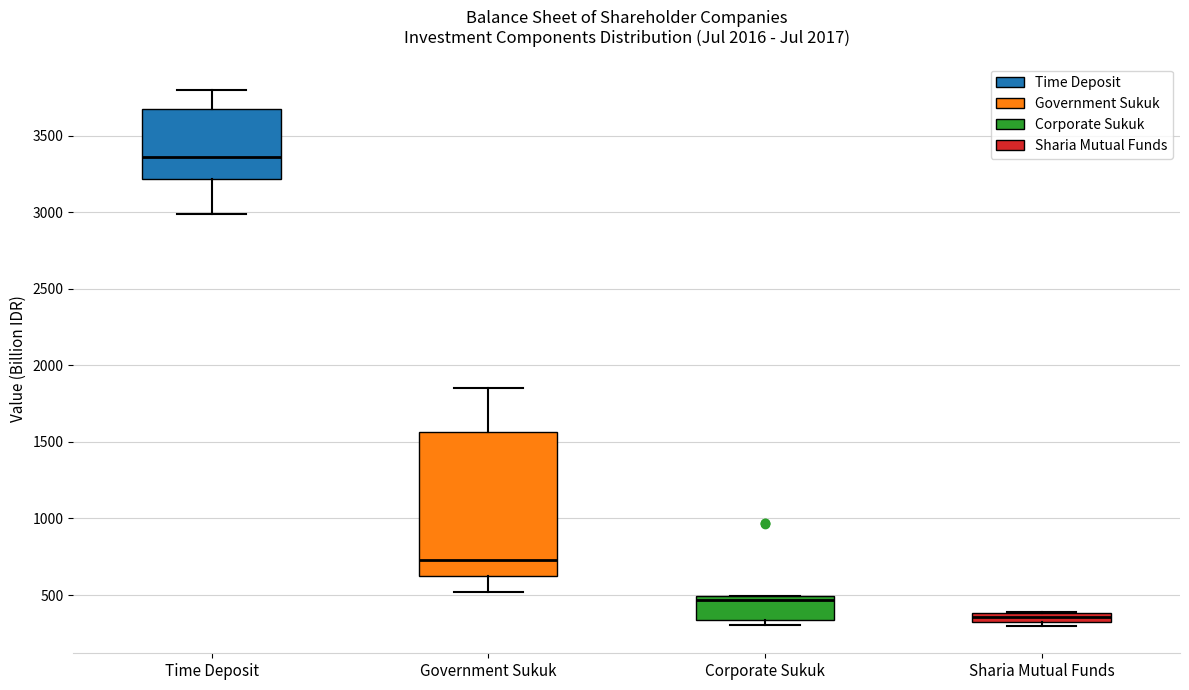

Where does the lower whisker of the box for Time Deposit end on the y-axis? The values are not printed on the chart, so give them approximately, as read against the axis.

3000